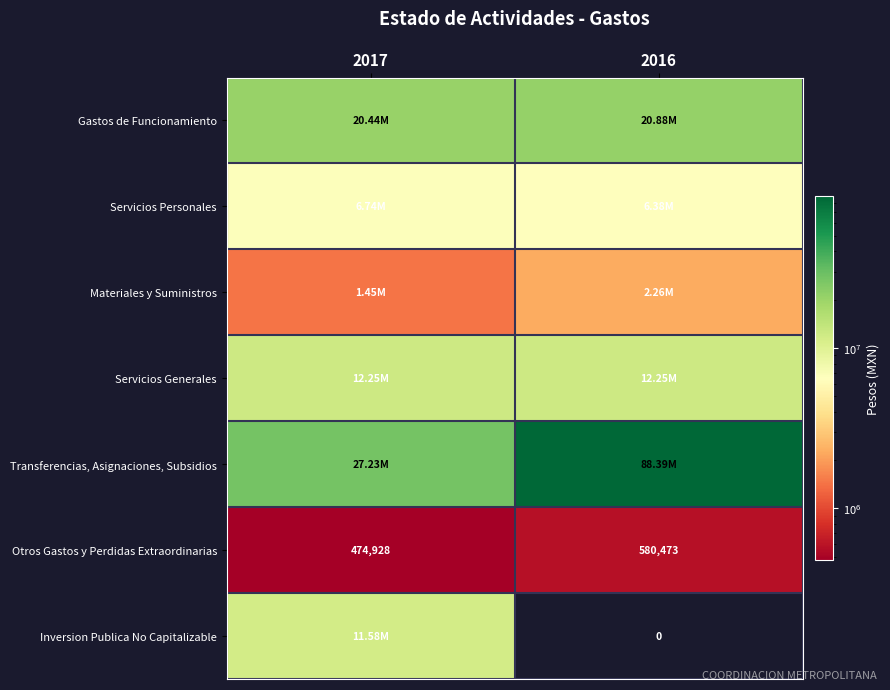

Which series has the largest total across all categories?

Transferencias, Asignaciones, Subsidios